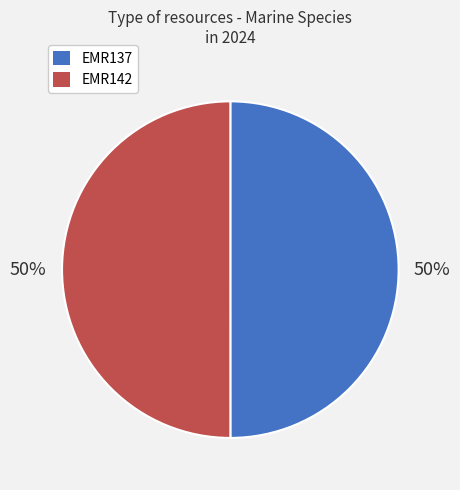

What is the ratio of the value at EMR142 to the value at EMR137?

1.0